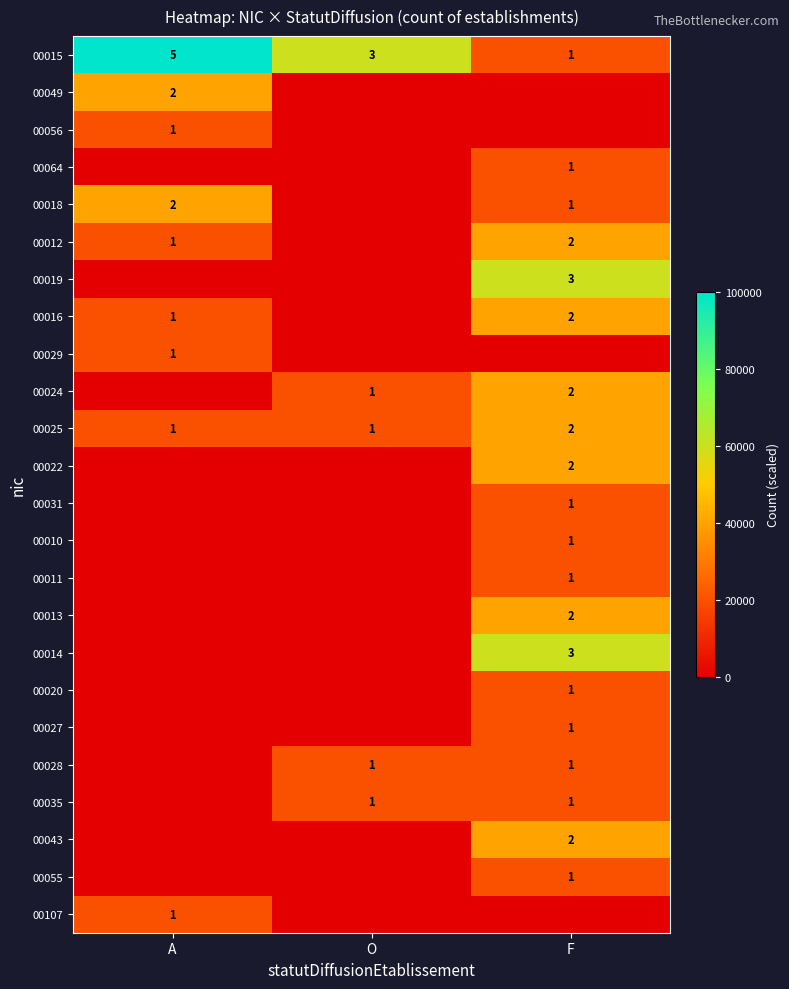

At which label does 00015 reach its peak?

A